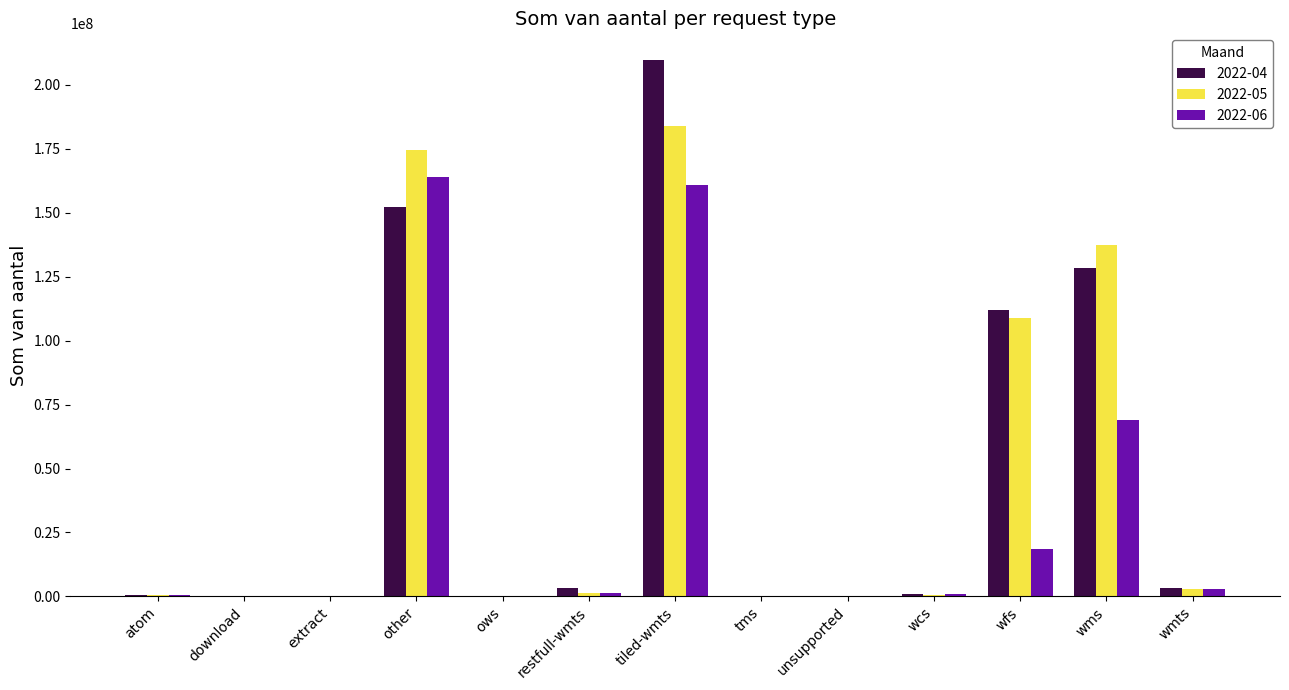

The 2022-06 series shows 44551060 at wms. True or false?

False